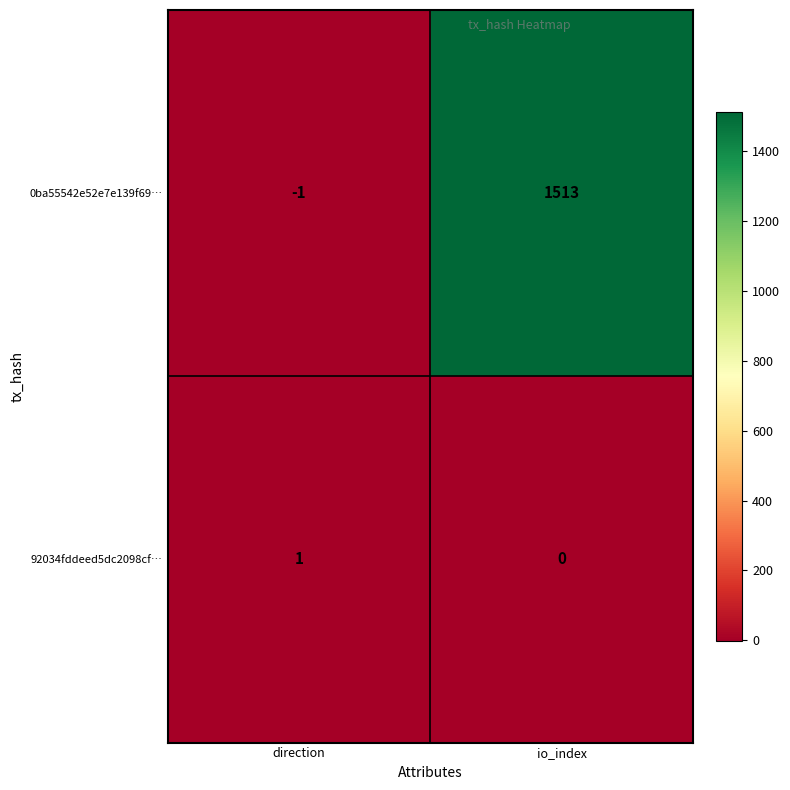

What is the spread (max minus min) of values at direction?

2